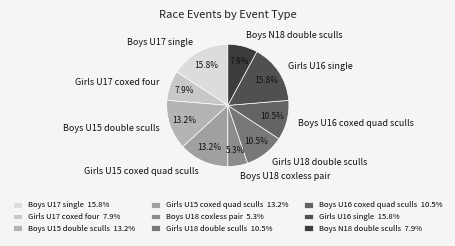

Does Boys N18 double sculls represent more than half of the total?

No